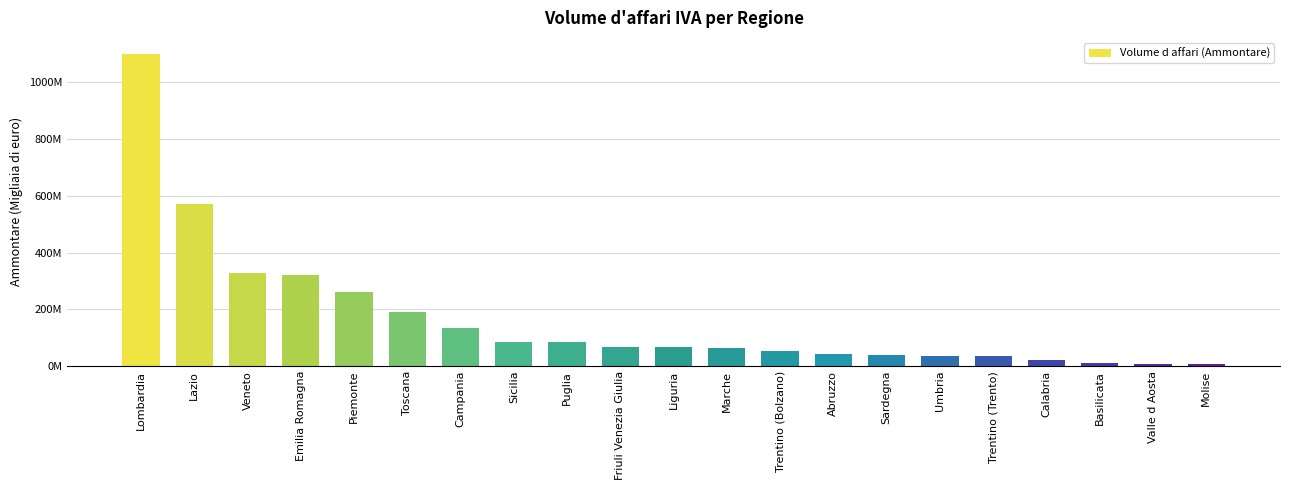

Reading right to left, extract all data points from this chart.

Molise=4951228	Valle d Aosta=6703567	Basilicata=11040990	Calabria=22493737	Trentino (Trento)=35086622	Umbria=36593233	Sardegna=40095715	Abruzzo=41242785	Trentino (Bolzano)=51857322	Marche=61442095	Liguria=66840948	Friuli Venezia Giulia=68266586	Puglia=84030318	Sicilia=84168302	Campania=134115593	Toscana=188962001	Piemonte=259603989	Emilia Romagna=320185683	Veneto=327372658	Lazio=569947596	Lombardia=1102264633